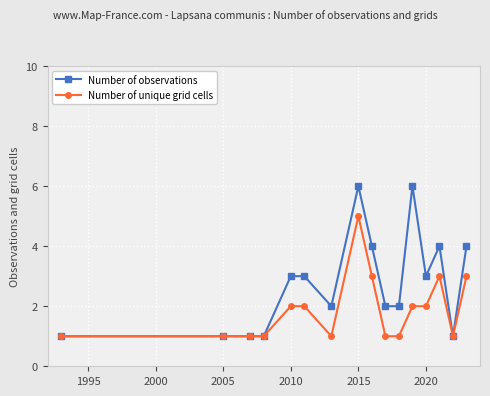

Which series has the largest total across all categories?

Number of observations